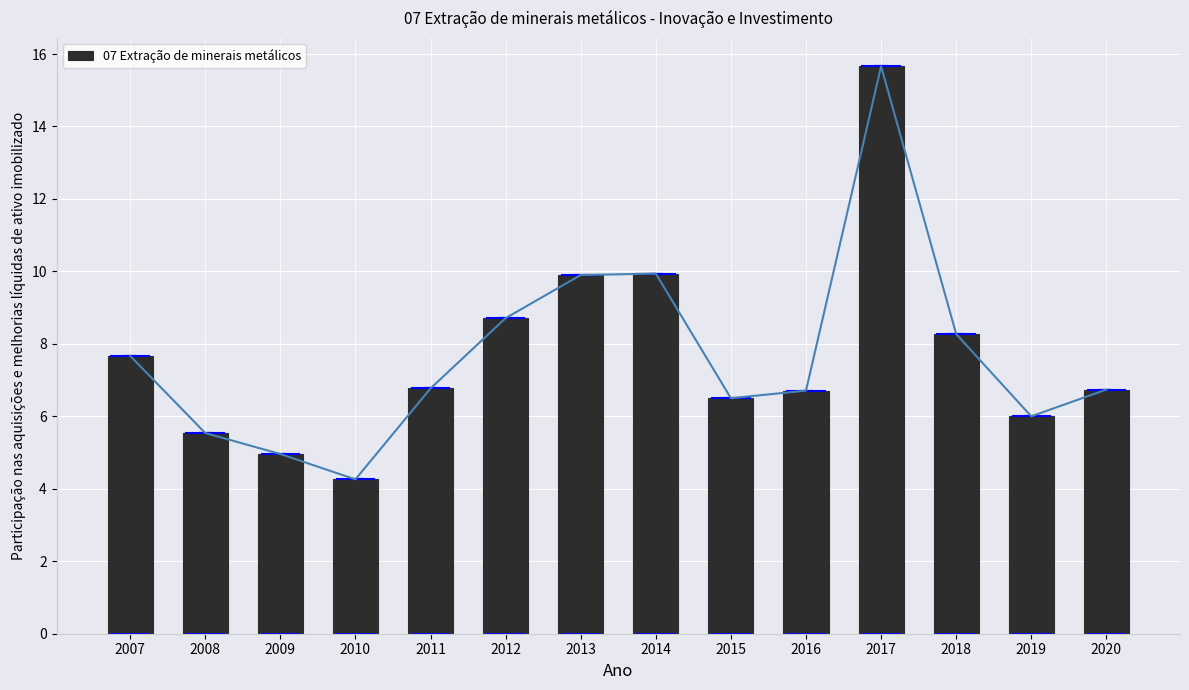

Rank the categories by value from lowest to highest.

2010, 2009, 2008, 2019, 2015, 2016, 2020, 2011, 2007, 2018, 2012, 2013, 2014, 2017